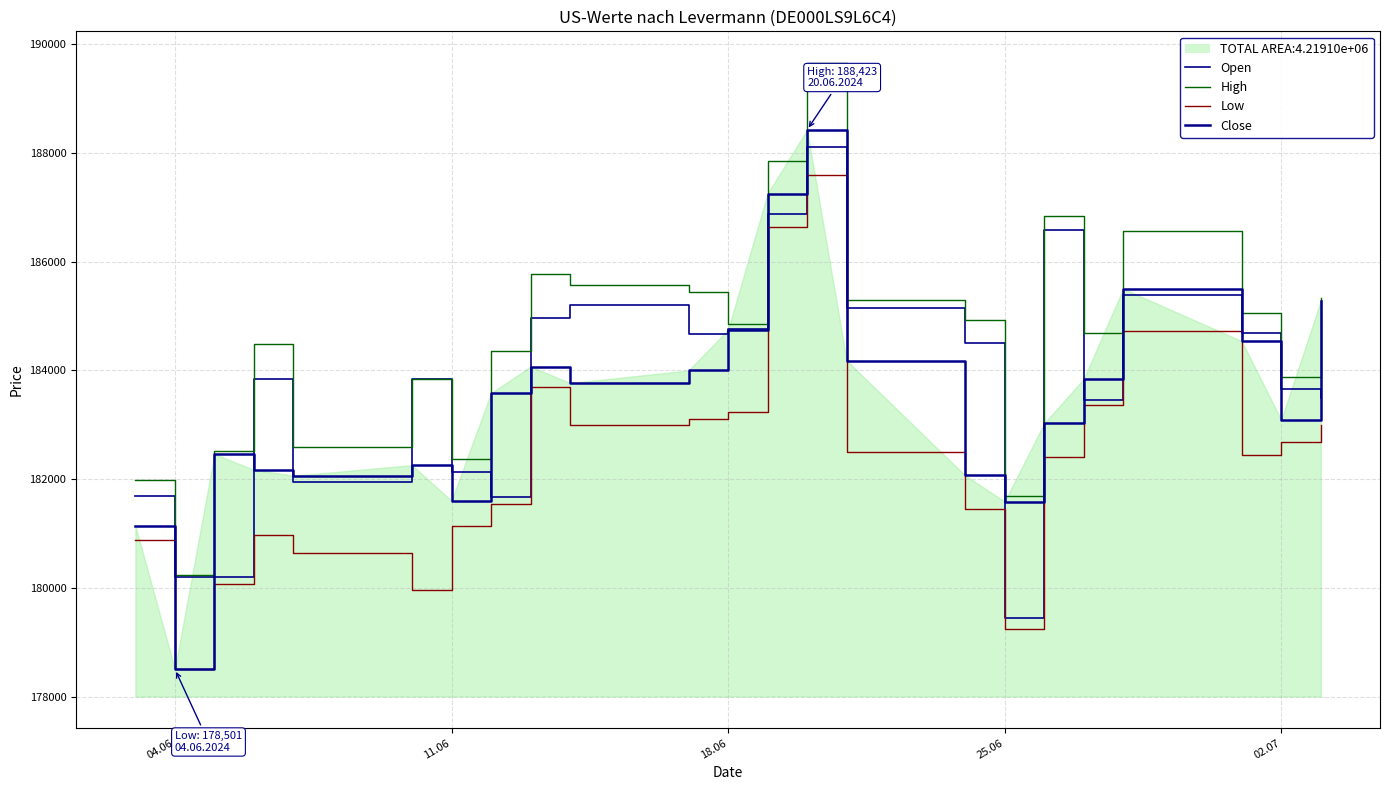

How many lines are shown in the chart?

4